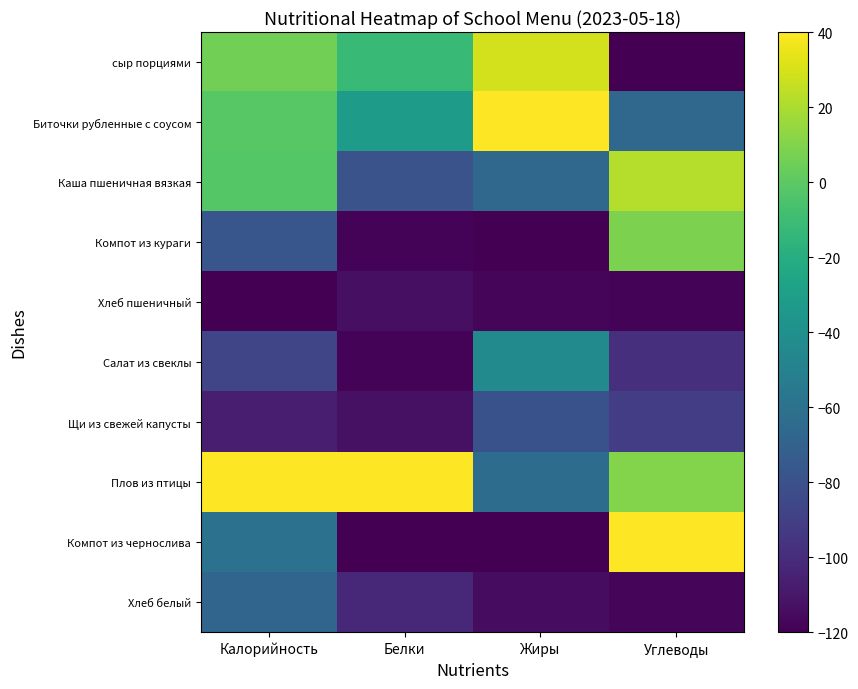

What is the difference between the highest and lowest values at Жиры?

160.0